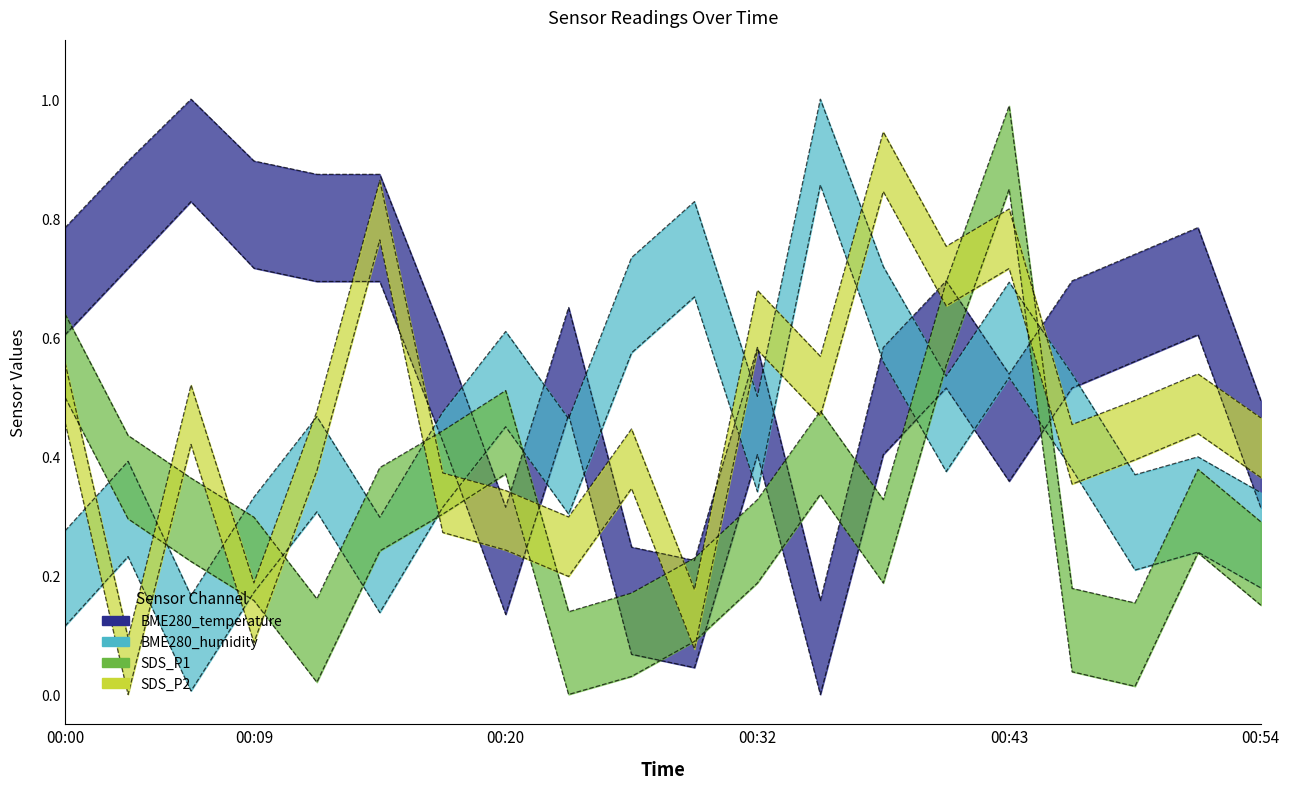

Which has a higher value, 00:43 or 00:12?

00:12